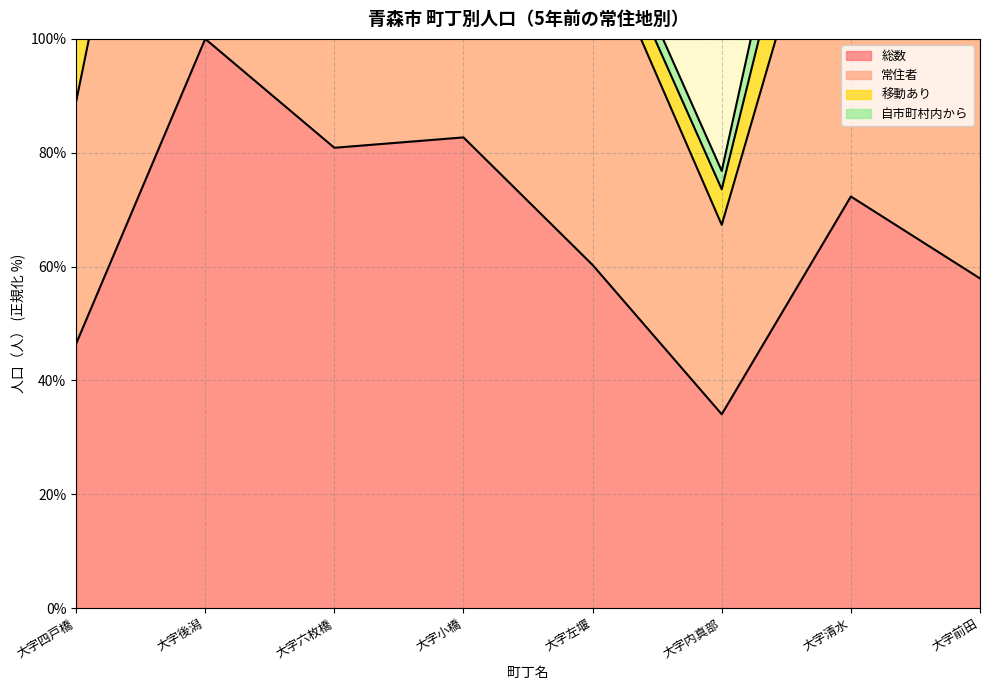

At how many categories does at least one series exceed 391?

4